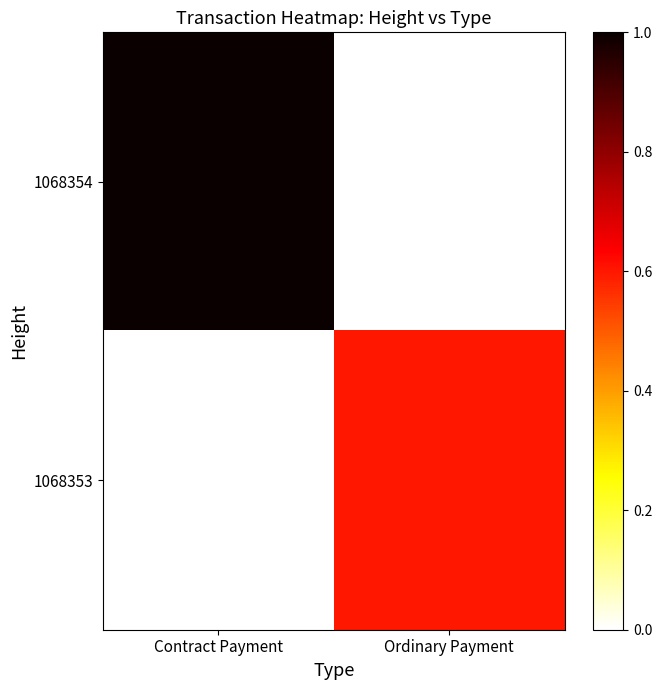

Between Contract Payment and Ordinary Payment, which is larger?

Contract Payment